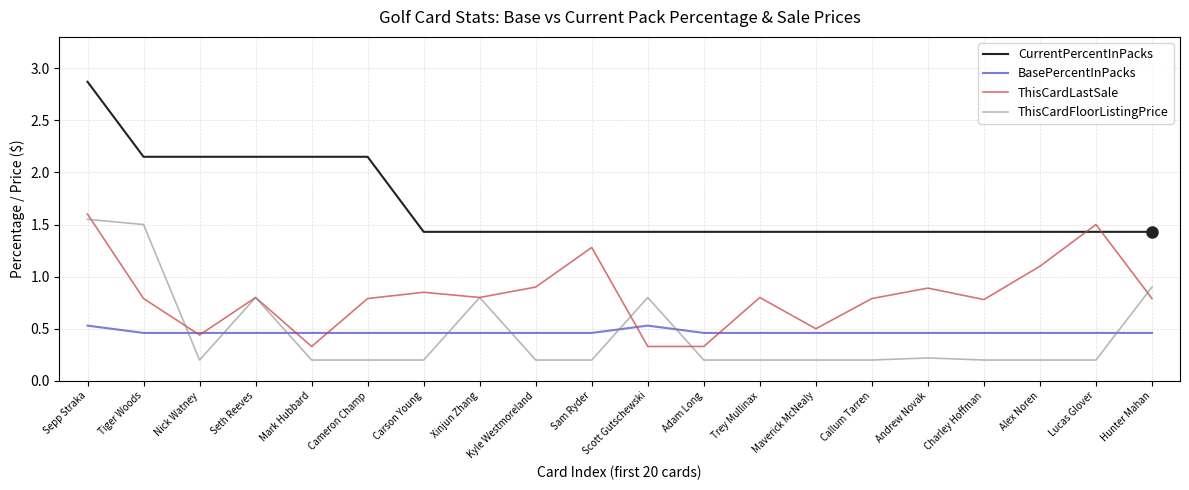

Which series ends up on top after the final intersection of CurrentPercentInPacks and ThisCardLastSale?

CurrentPercentInPacks